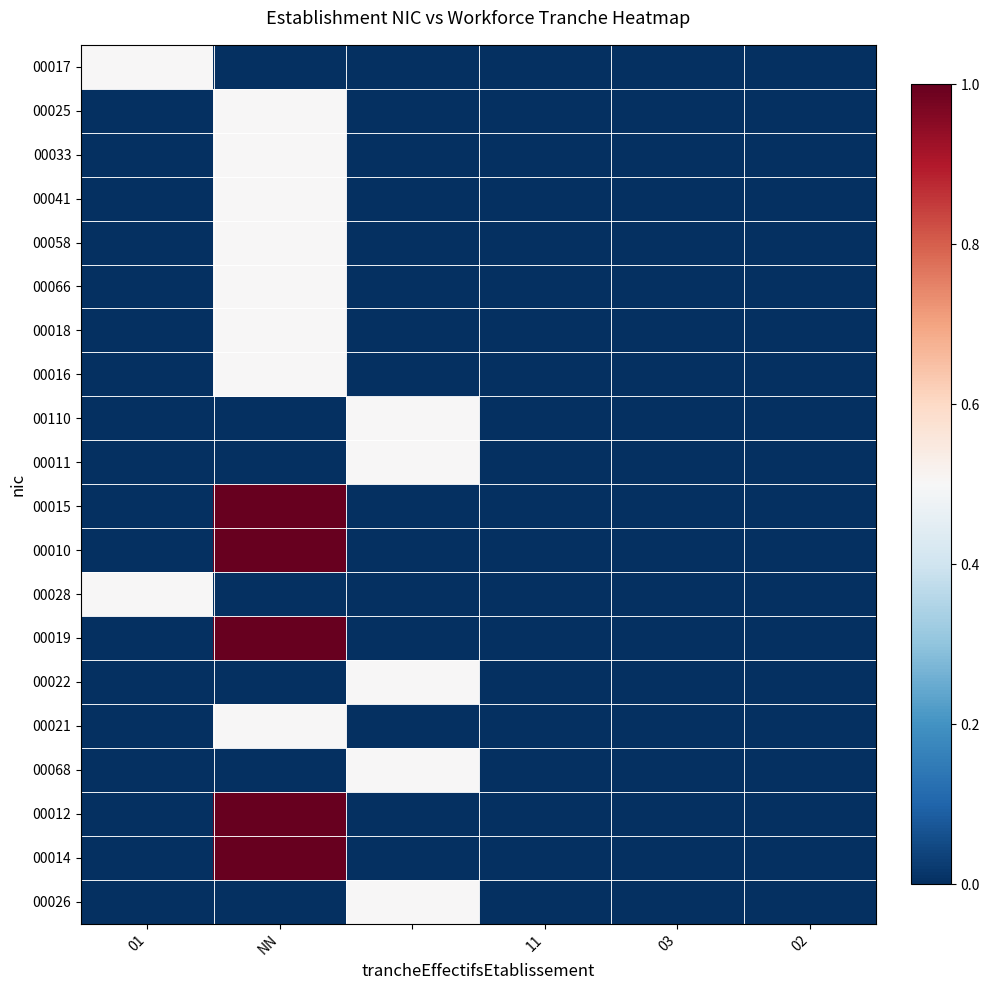

Which series has the largest total across all categories?

00015